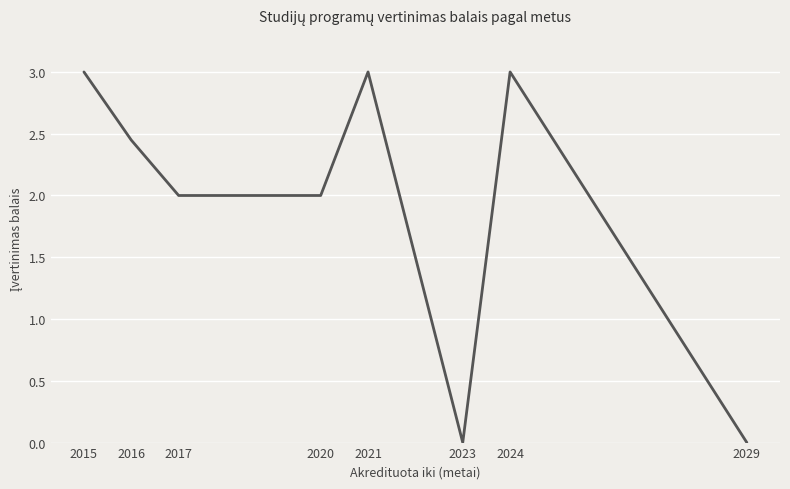

What is the approximate value at 2015?

3.0